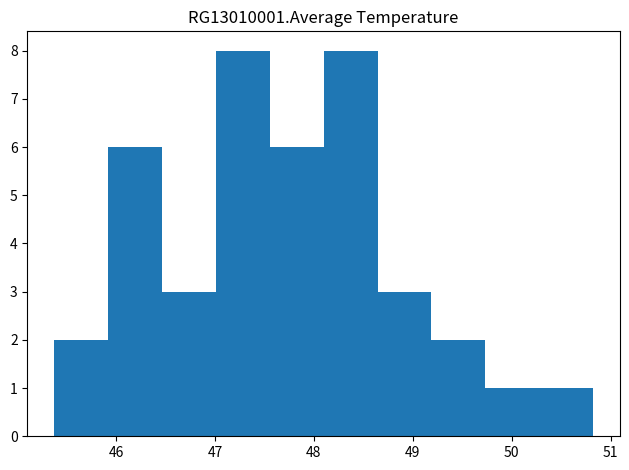

What is the height of the bar covering 48.6 to 49.2 on the x-axis? Neither the bar edges nor the heights are printed on the chart, so give them approximately, as read against the axes.

3